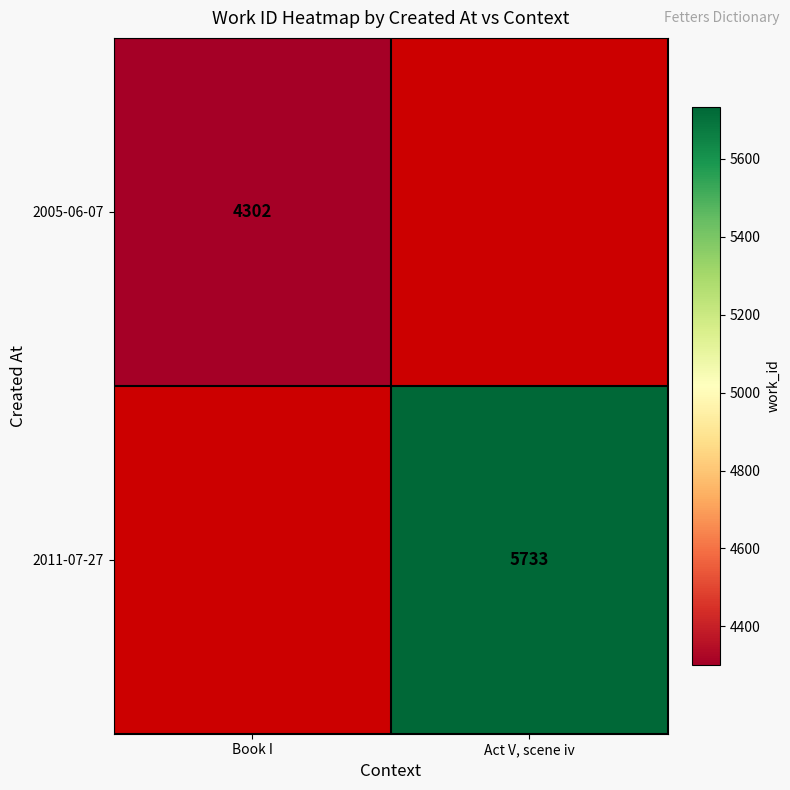

True or false: 2011-07-27 has a value of 5733 at Act V, scene iv.

True